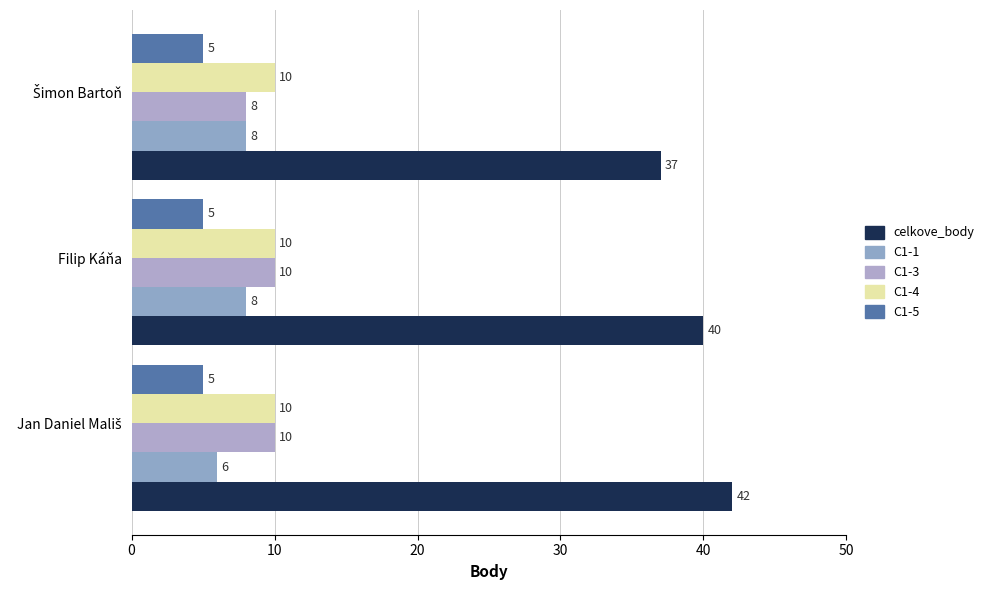

What is the highest value of the C1-3 series?

10